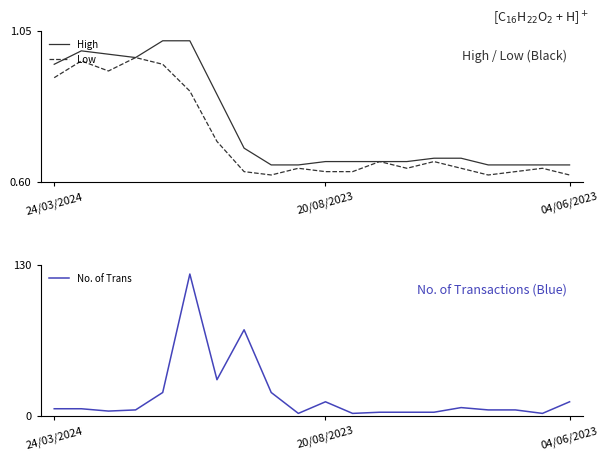

What are all the series names shown in the legend?

High, Low, No. of Trans